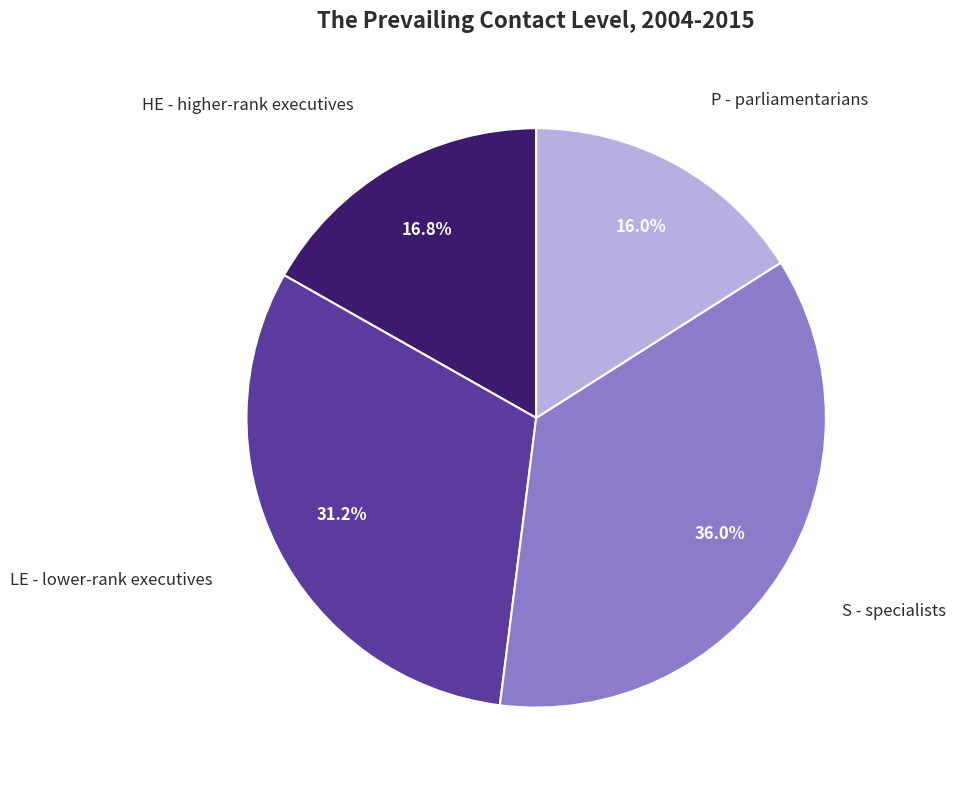

Does LE - lower-rank executives represent more than half of the total?

No